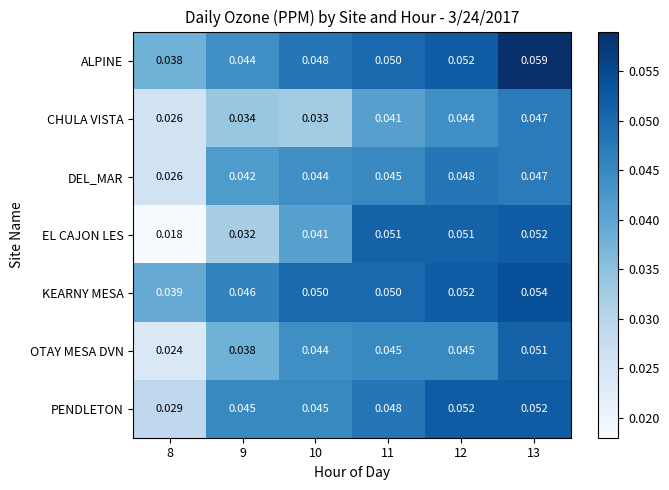

Between 9 and 11, which series saw the biggest shift?

EL CAJON LES